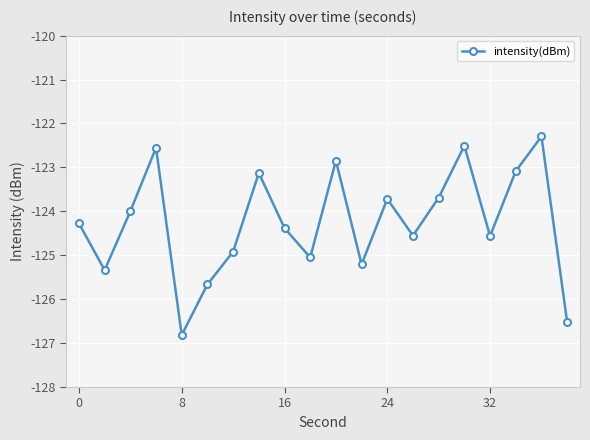

What is the greatest value displayed?

-122.3